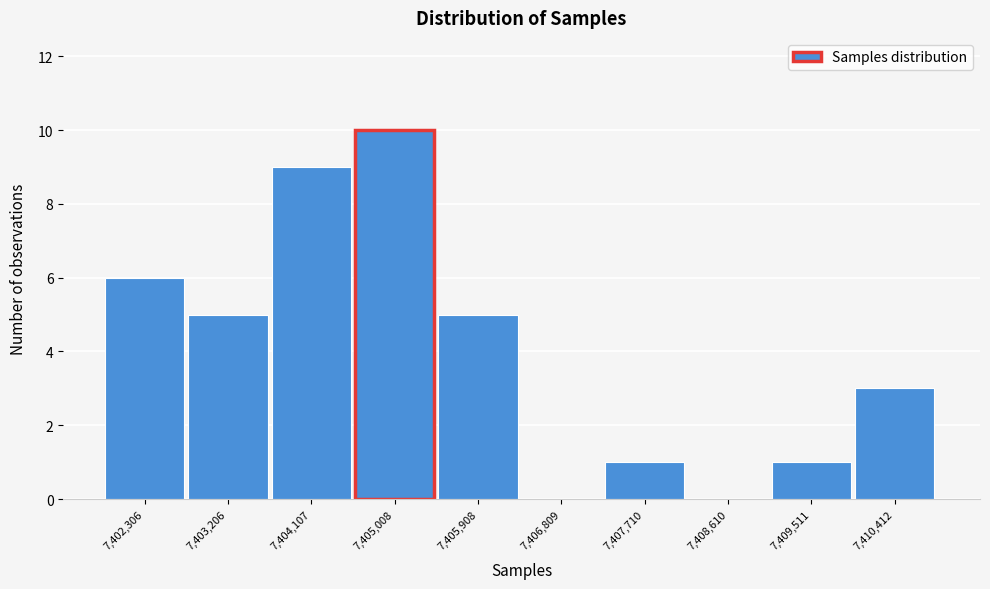

Reading right to left, list all the values displayed in this chart.

7,410,412=3	7,409,511=1	7,408,610=0	7,407,710=1	7,406,809=0	7,405,908=5	7,405,008=10	7,404,107=9	7,403,206=5	7,402,306=6